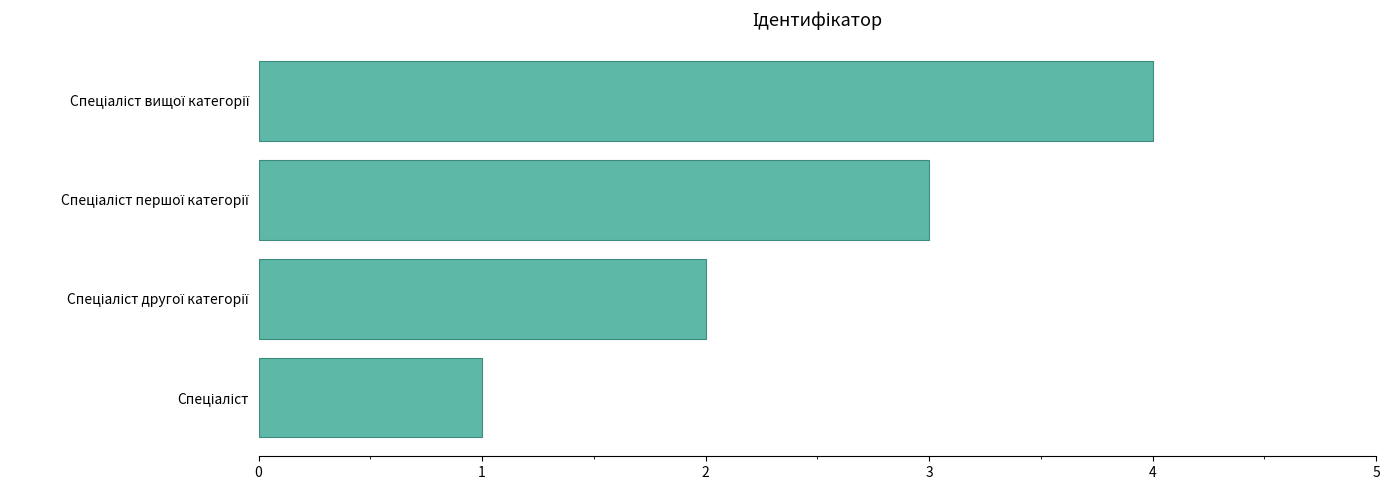

Count the number of categories in the chart.

4